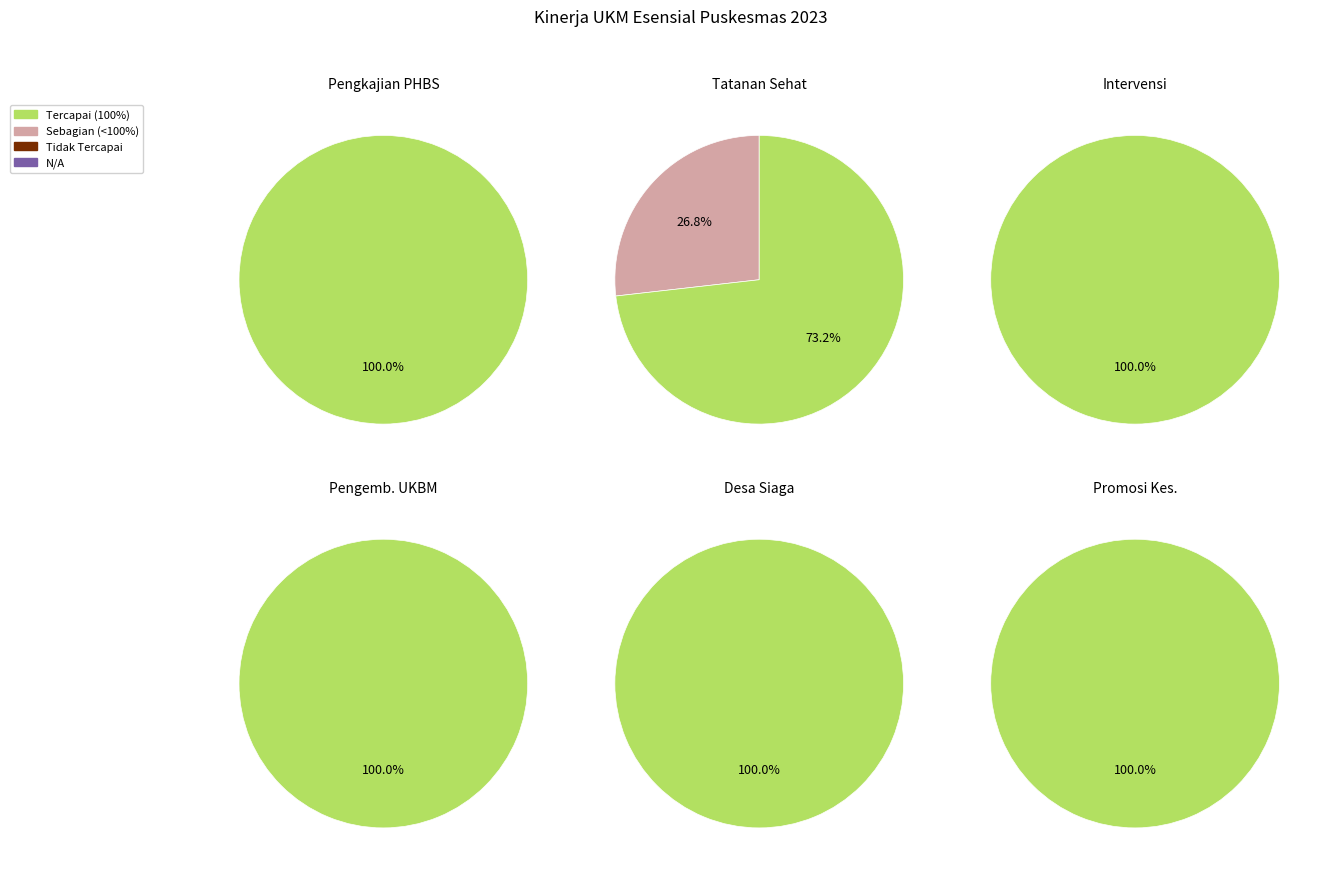

Combined, do Desa Siaga PURI and Promosi Kesehatan account for over 50%?

No